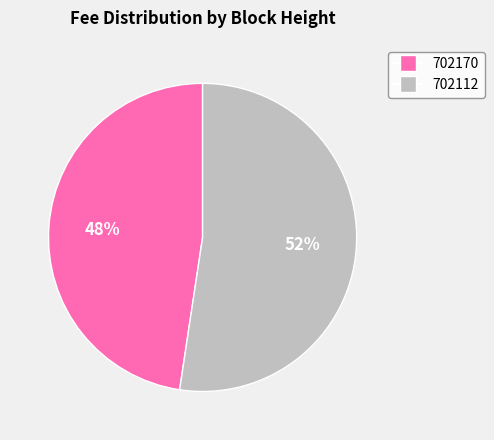

What percentage is the 702170 slice, to the nearest percent?

48%